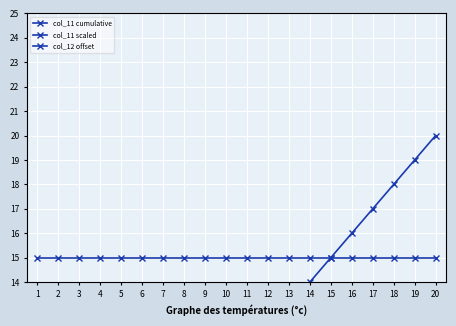

True or false: col_12 offset has more than 1 points higher than both neighbors.

False